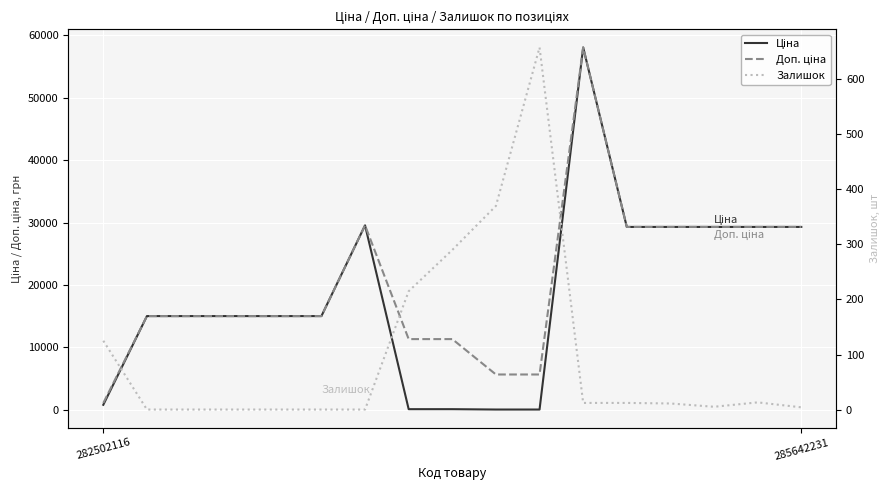

What is the difference between the Залишок values at 12 and 14?

7.0